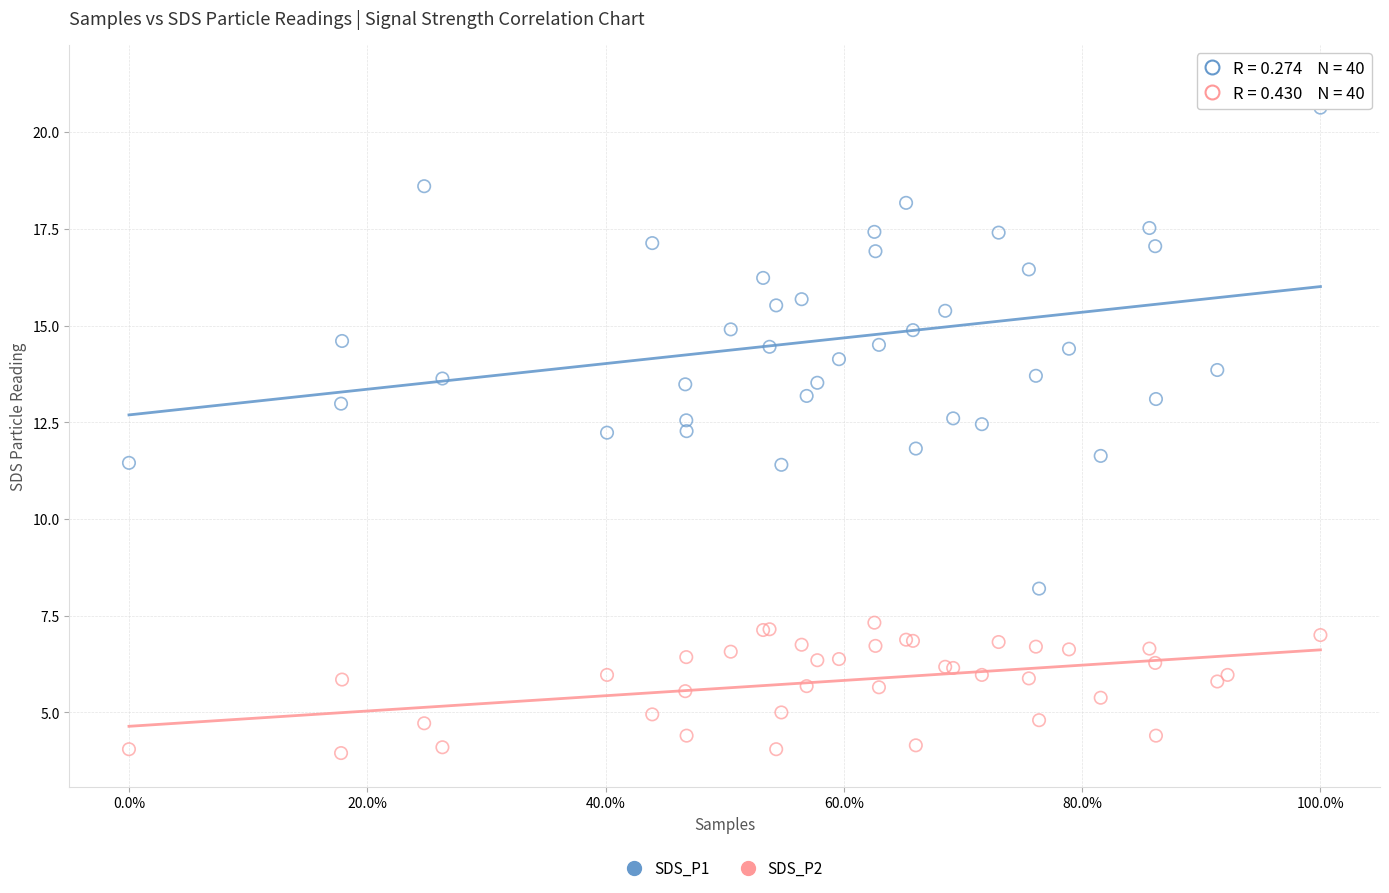

What are all the series names shown in the legend?

SDS_P1, SDS_P2